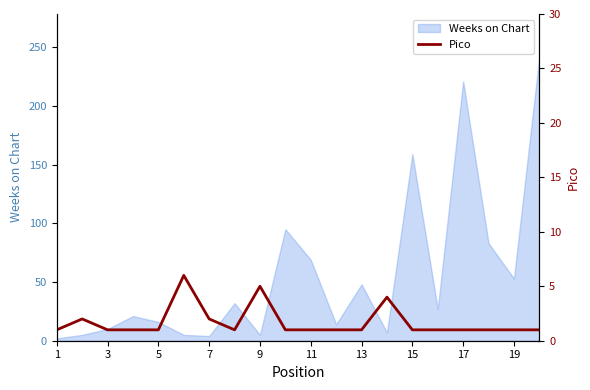

True or false: Weeks on Chart has a value of 325 at 17.

False